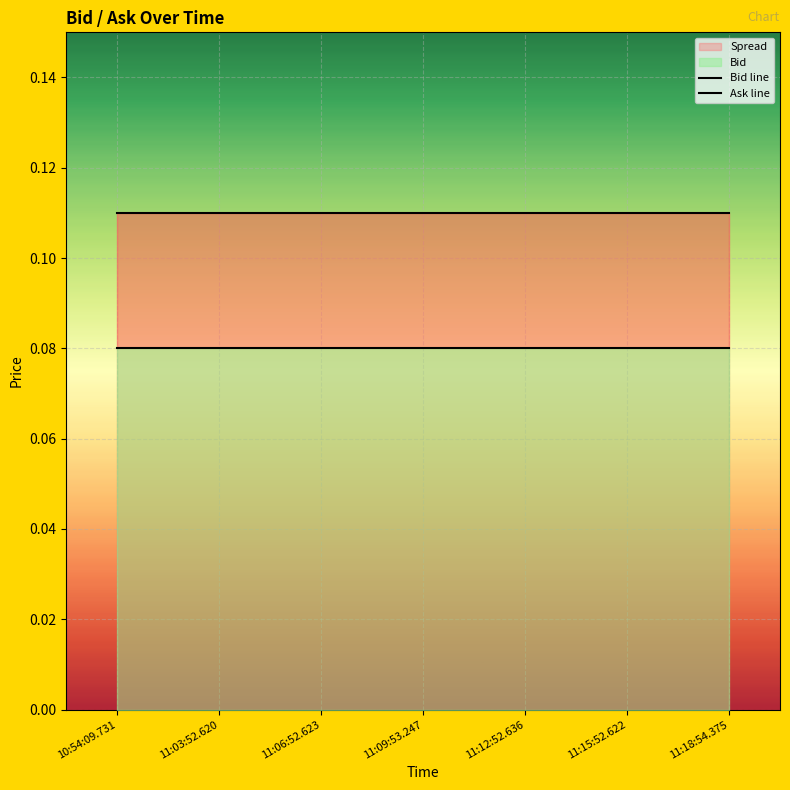

At which category is the sum across all series the highest?

10:54:09.731